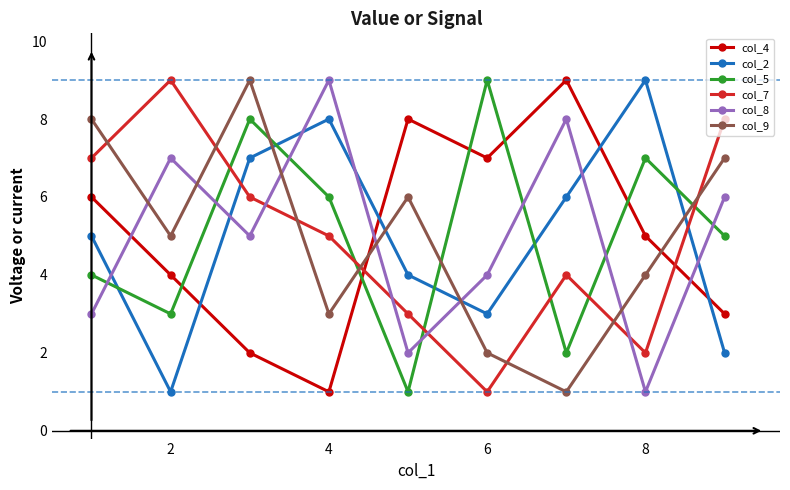

Which series ends up on top after the final intersection of col_2 and col_8?

col_8